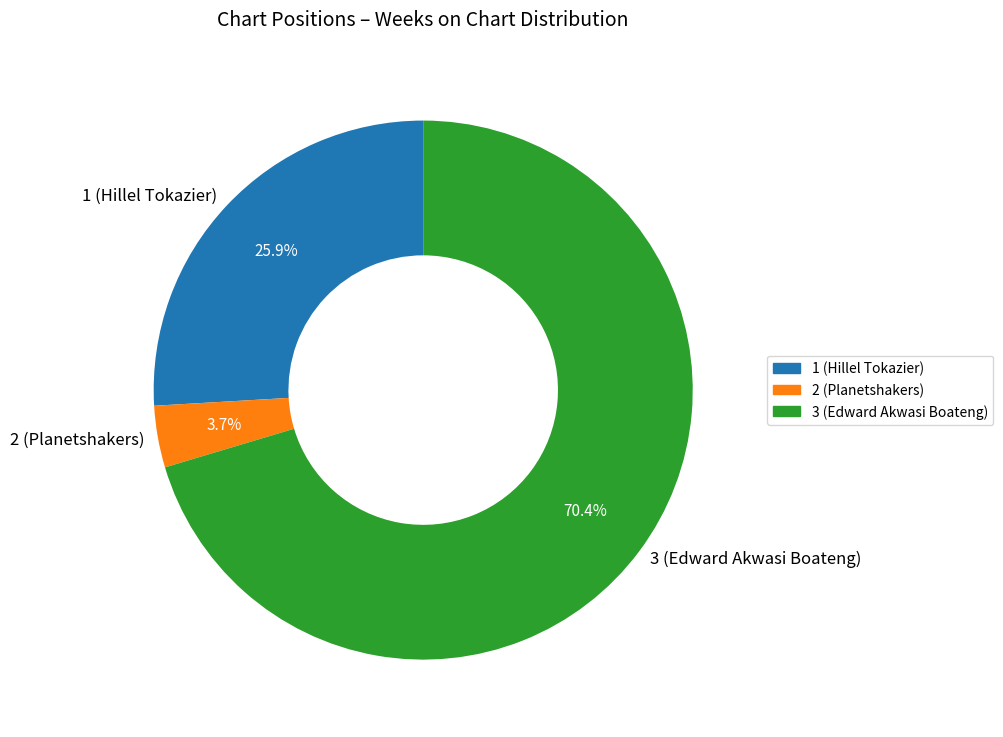

How much of the chart is everything except 3 (Edward Akwasi Boateng)?

29.6%